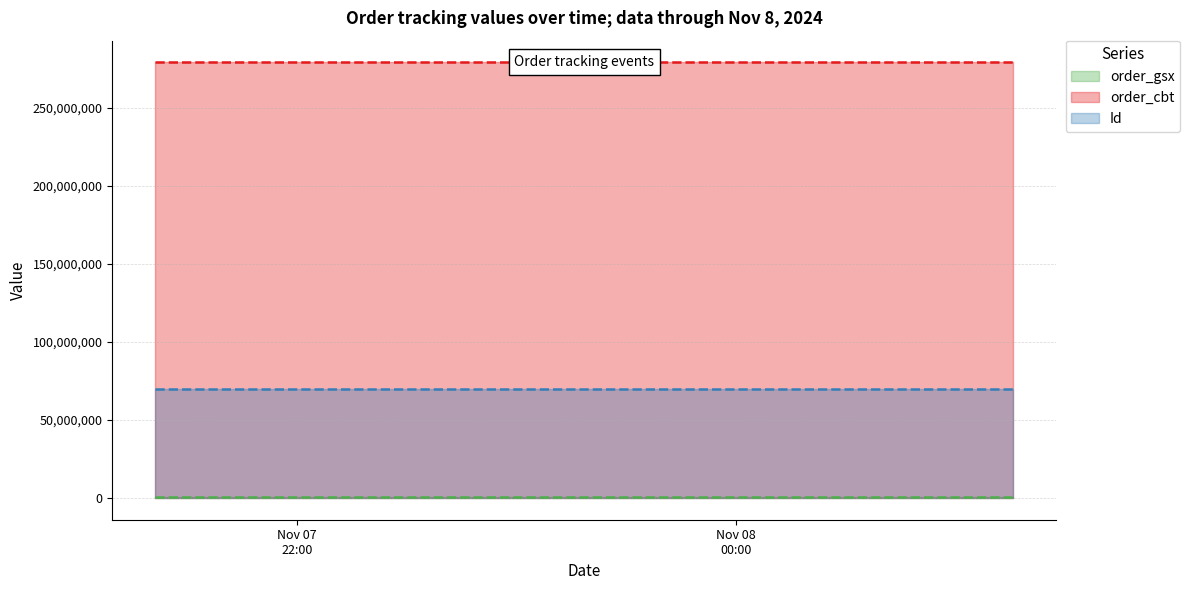

What is the average value of the Id series?

69872555